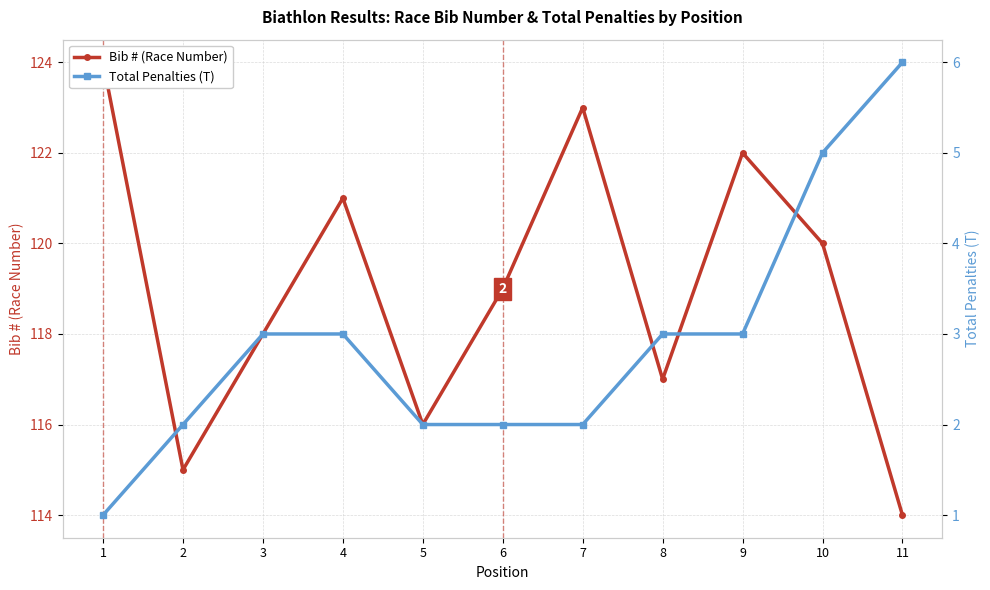

What is the difference between the maximum and minimum values in the Total Penalties (T) series?

5